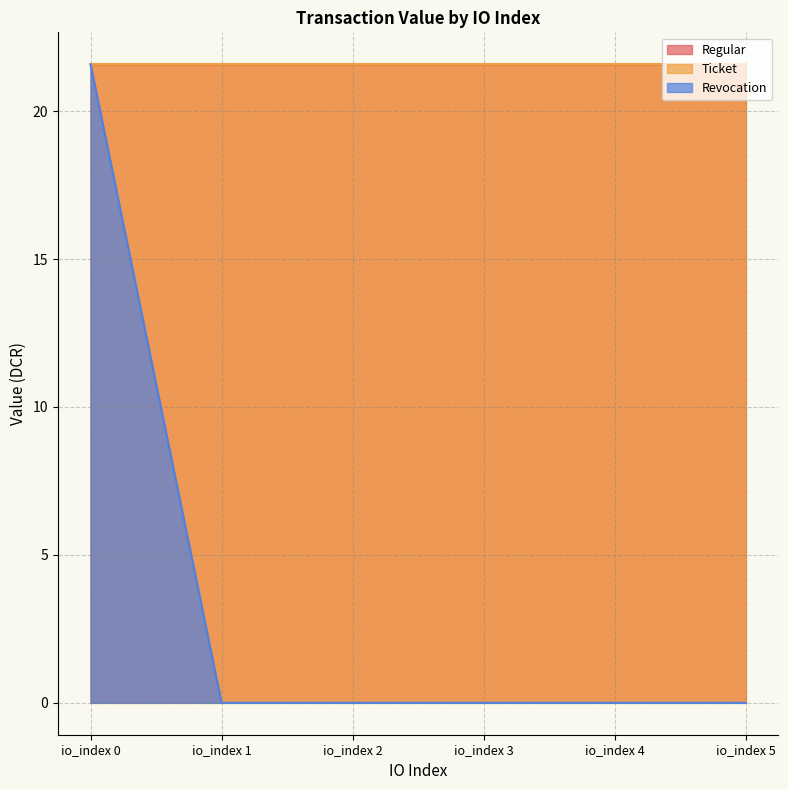

The Regular series shows 21.6 at io_index 3. True or false?

True